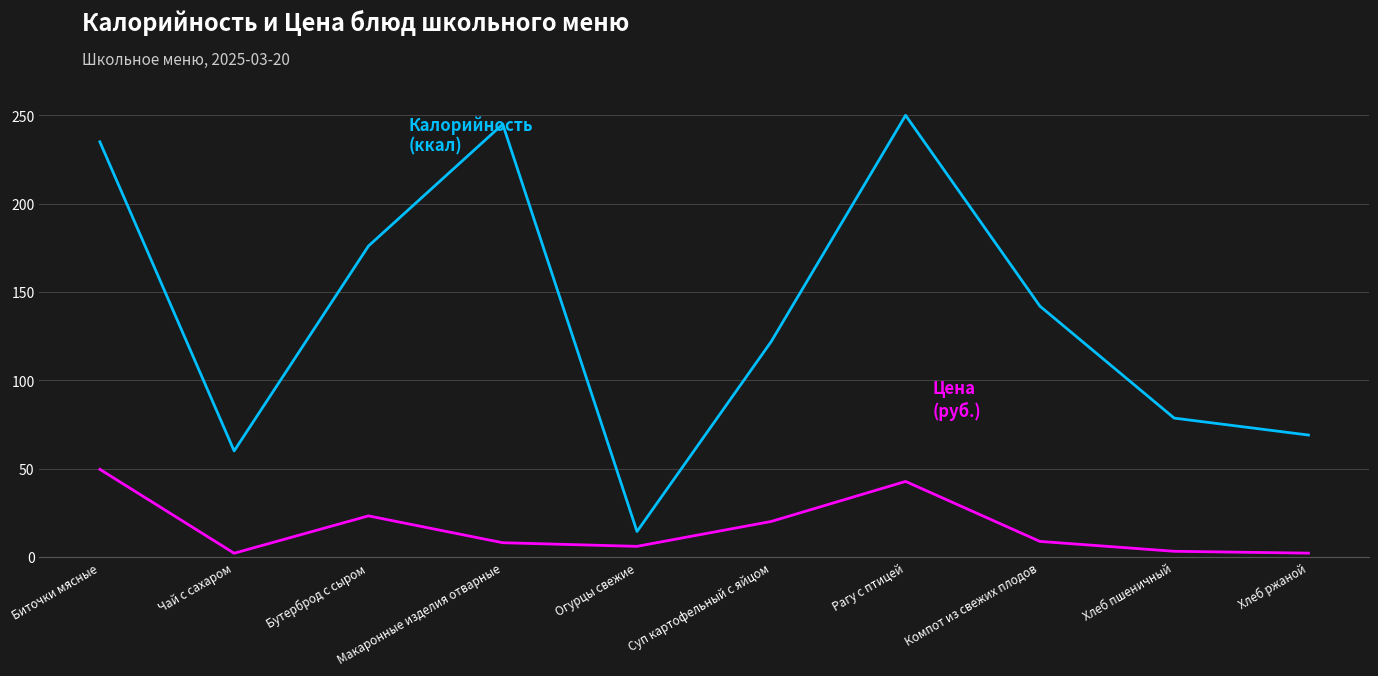

What is the total value across all series at Огурцы свежие?

20.4